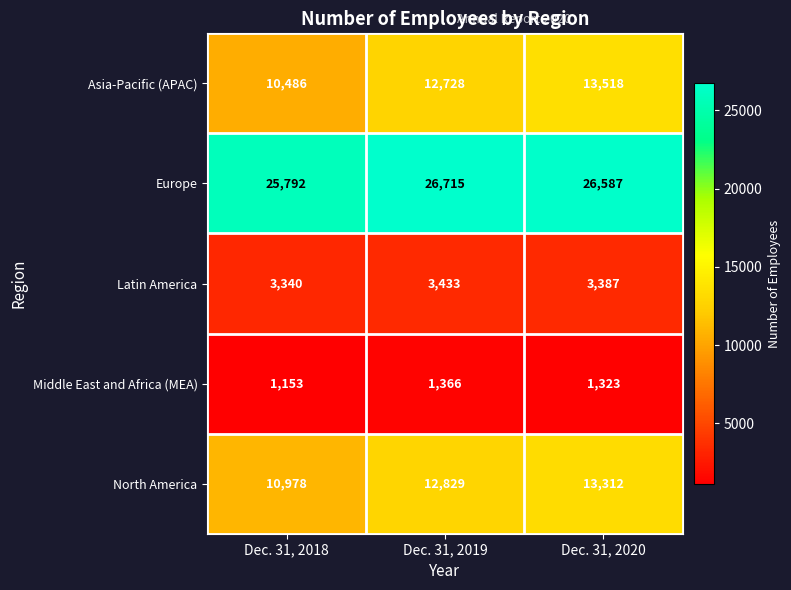

What is the average value of the Europe series?

26365